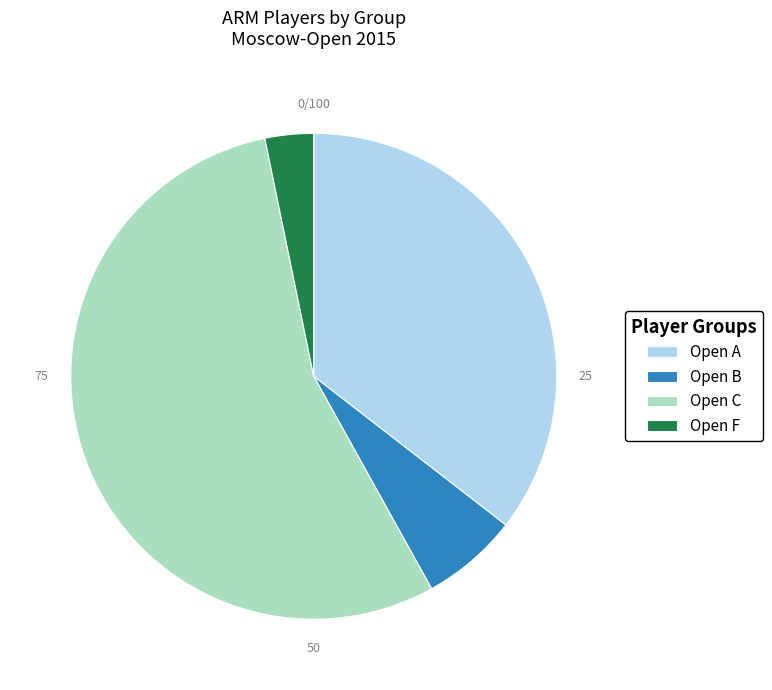

Is there any slice that represents more than half of the pie?

Yes